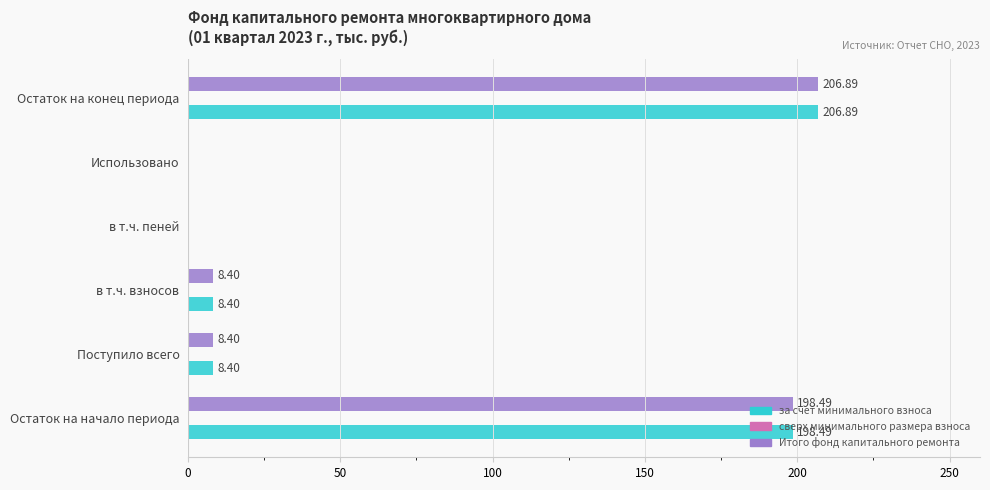

What is the total value across all series at Поступило всего?

16.8